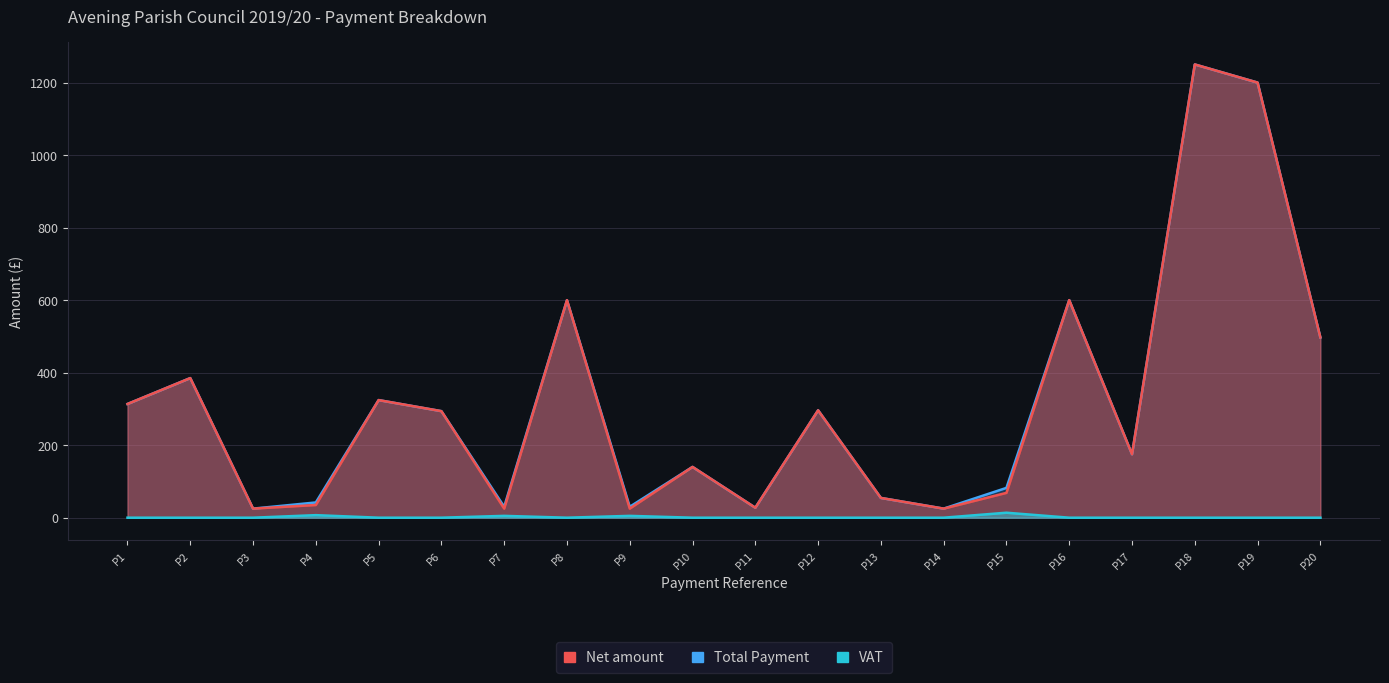

Which series has the largest total across all categories?

Total Payment